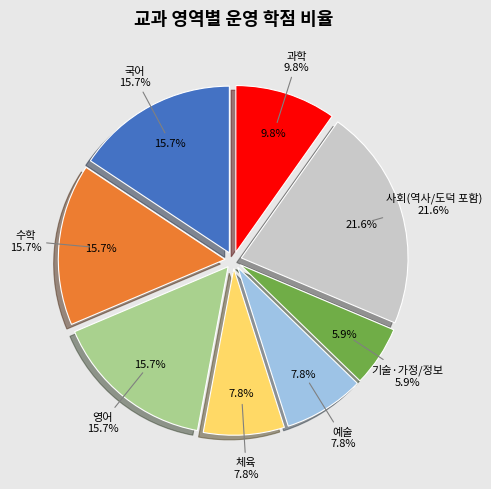

Which category has the biggest portion of the pie?

사회(역사/도덕 포함)